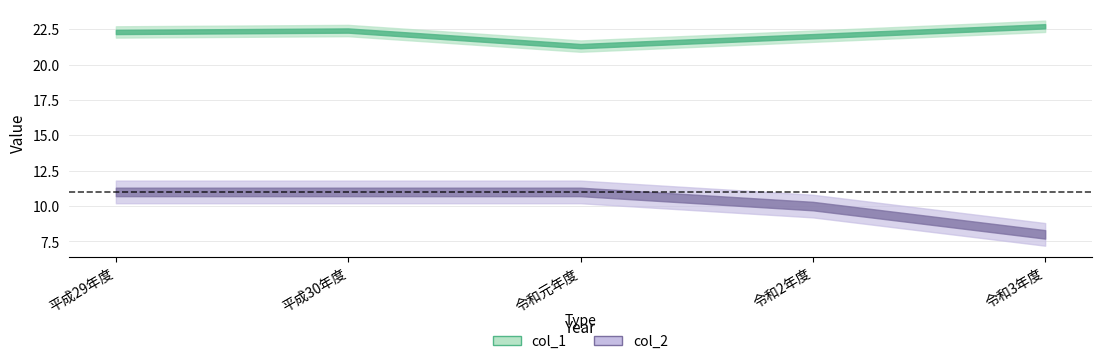

What is the difference between the maximum and minimum values in the col_1 series?

1.4